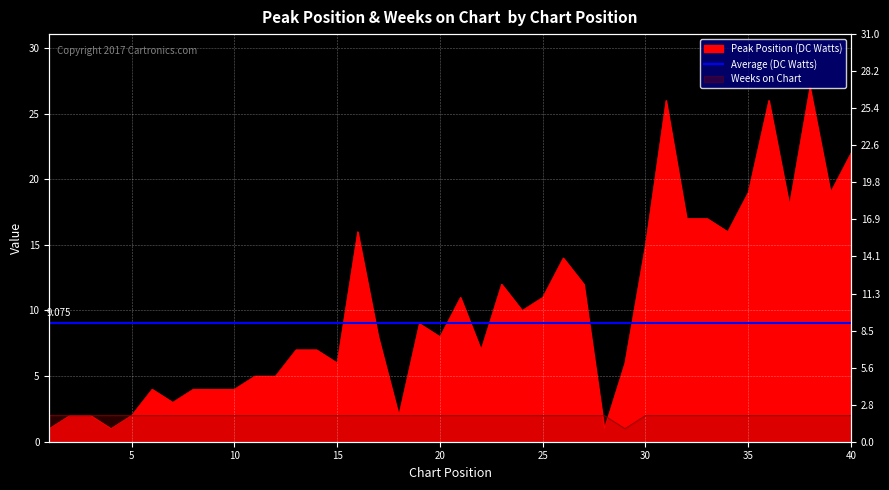

What is the value of the Peak Position point at the 8th from the left?

4